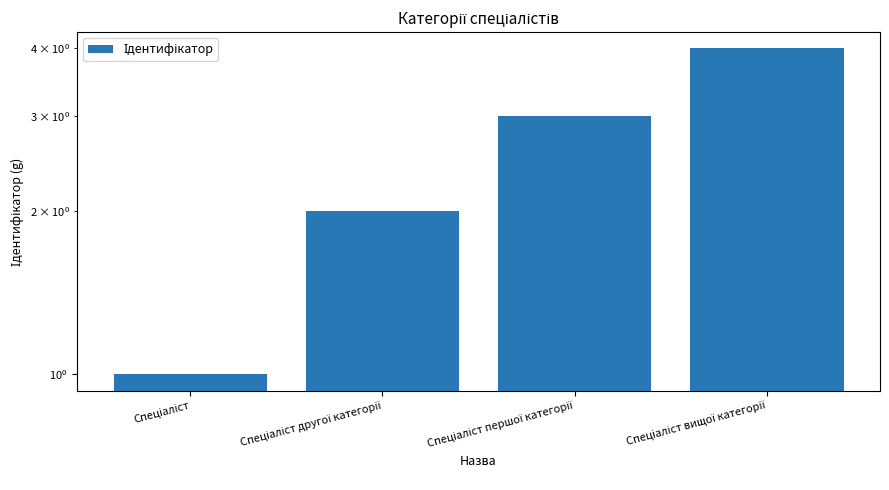

Rank the categories by value from lowest to highest.

Спеціаліст, Спеціаліст другої категорії, Спеціаліст першої категорії, Спеціаліст вищої категорії